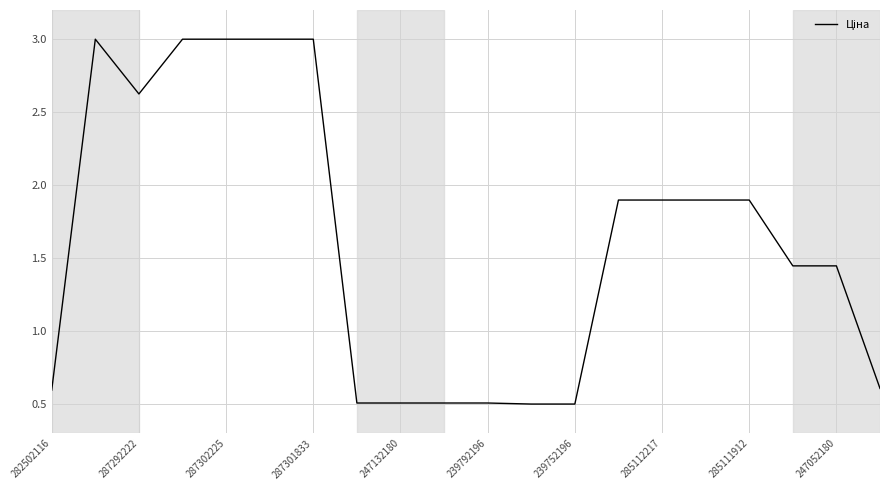

What is the minimum value shown in the chart?

0.5